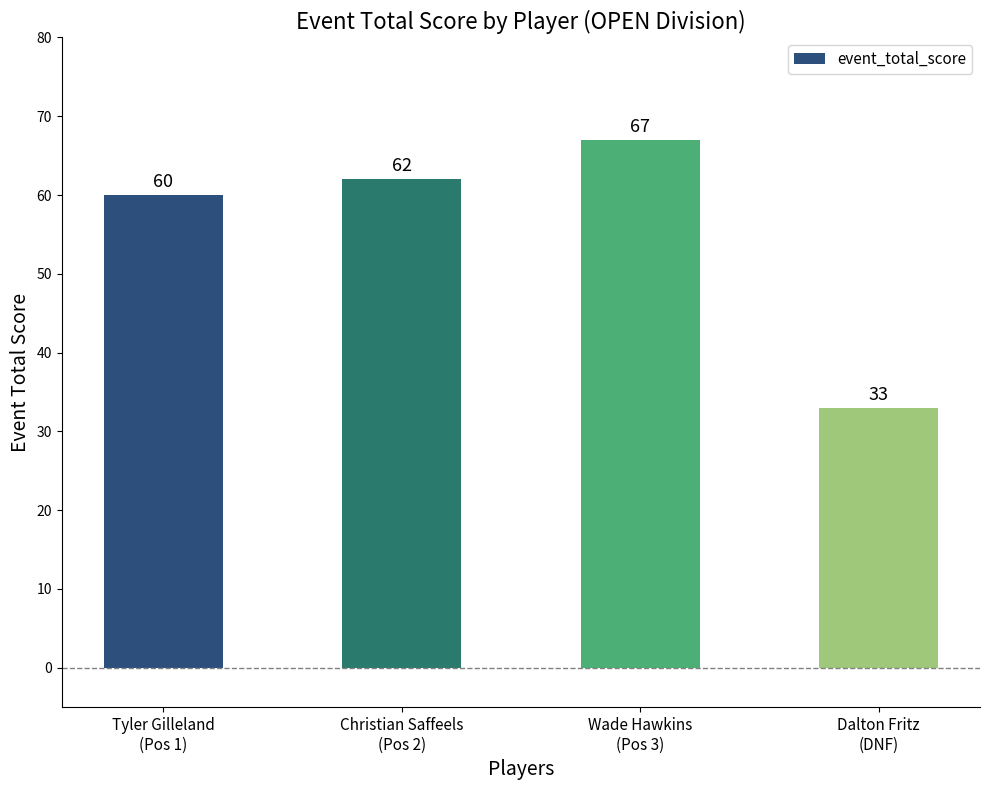

How many series are shown in this chart?

1